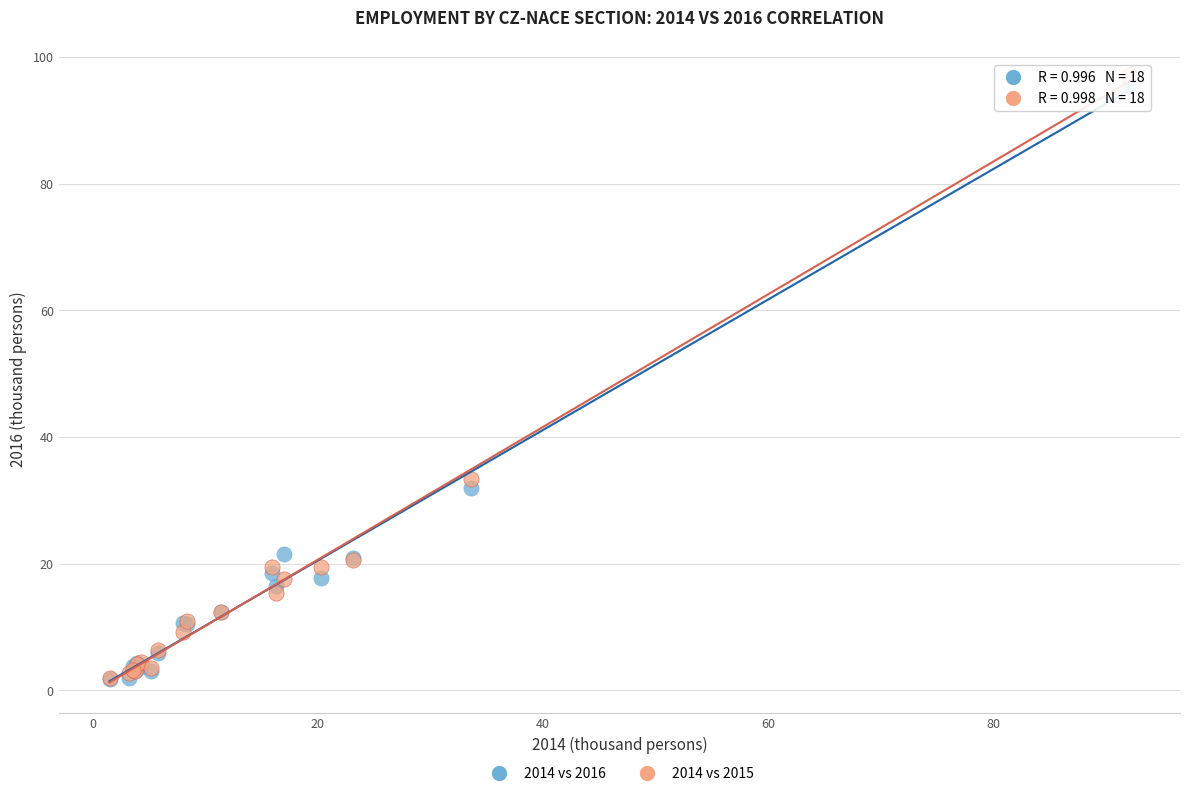

Which series contains the highest Y value?

2014 vs 2015